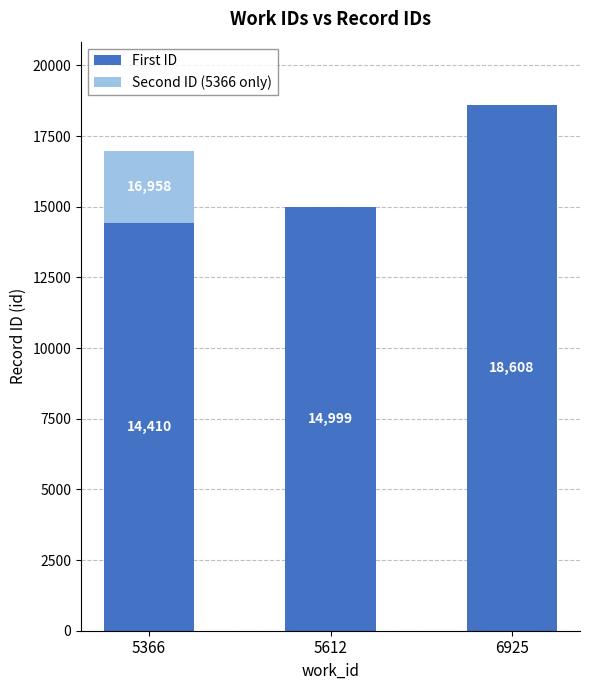

What is the sum of all First ID values?

48017